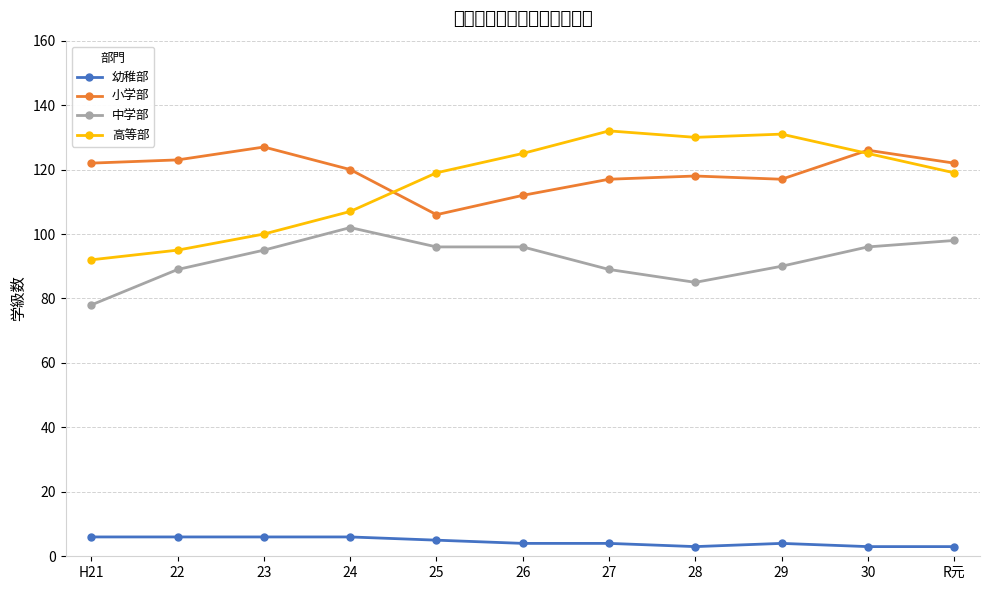

Is the value of 中学部 at 28 greater than the value of 小学部 at 23?

No